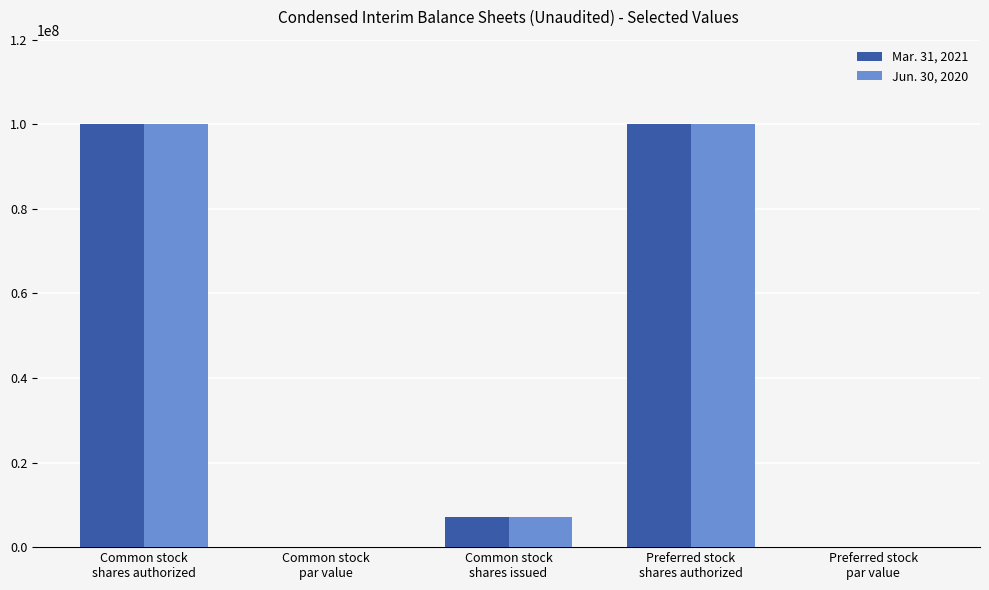

How many data points does each series have?

5